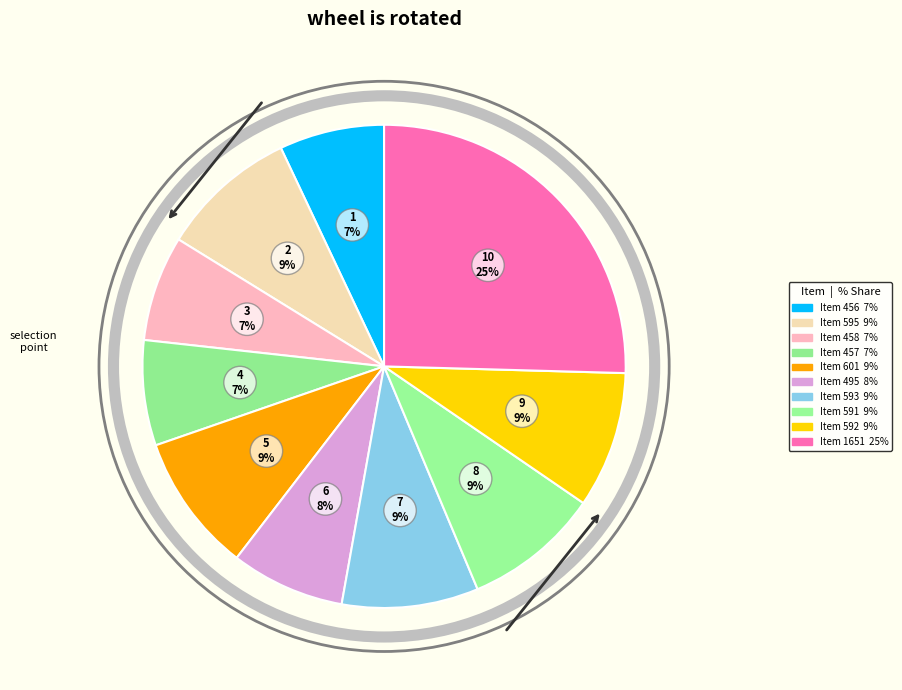

What percentage is the Item 592 slice, to the nearest percent?

9%